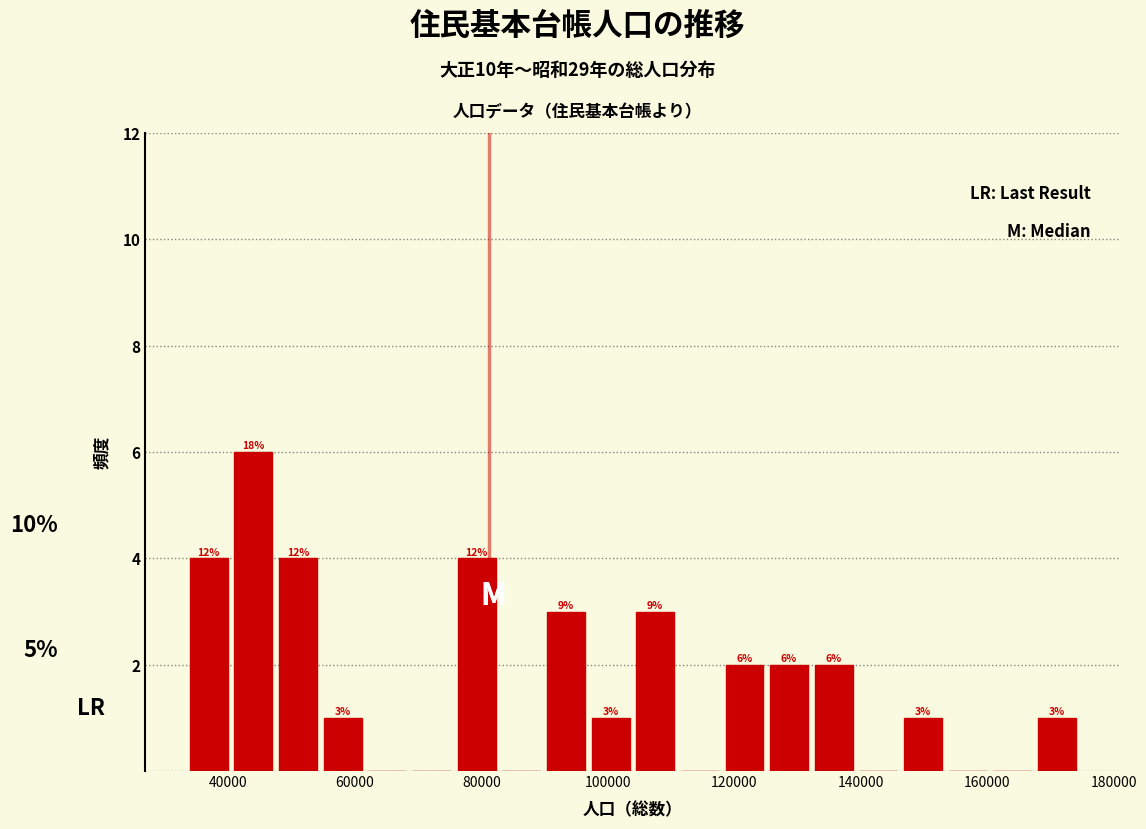

Read against the x-axis, roughly where is the centre of the tallest bar?

44000